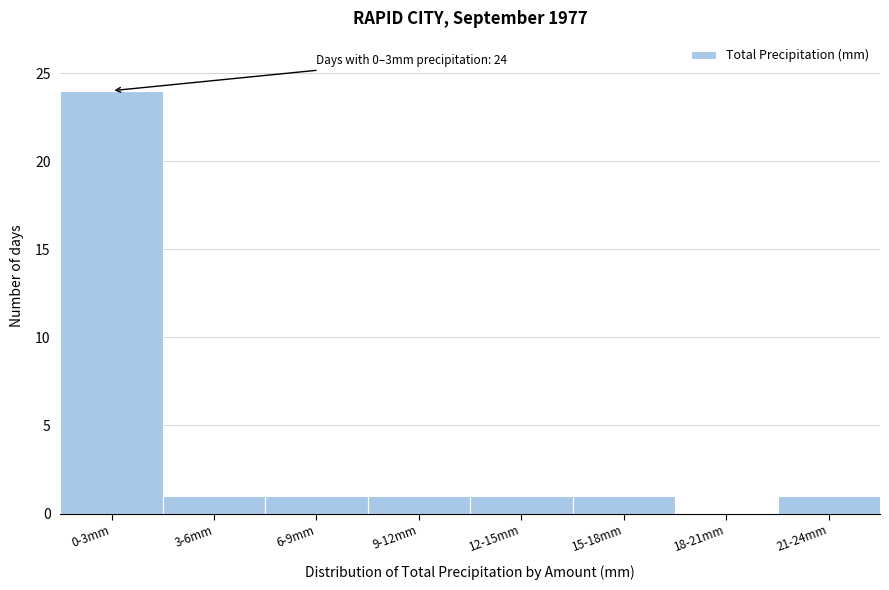

Reading right to left, list all the values displayed in this chart.

21-24mm=1	18-21mm=0	15-18mm=1	12-15mm=1	9-12mm=1	6-9mm=1	3-6mm=1	0-3mm=24